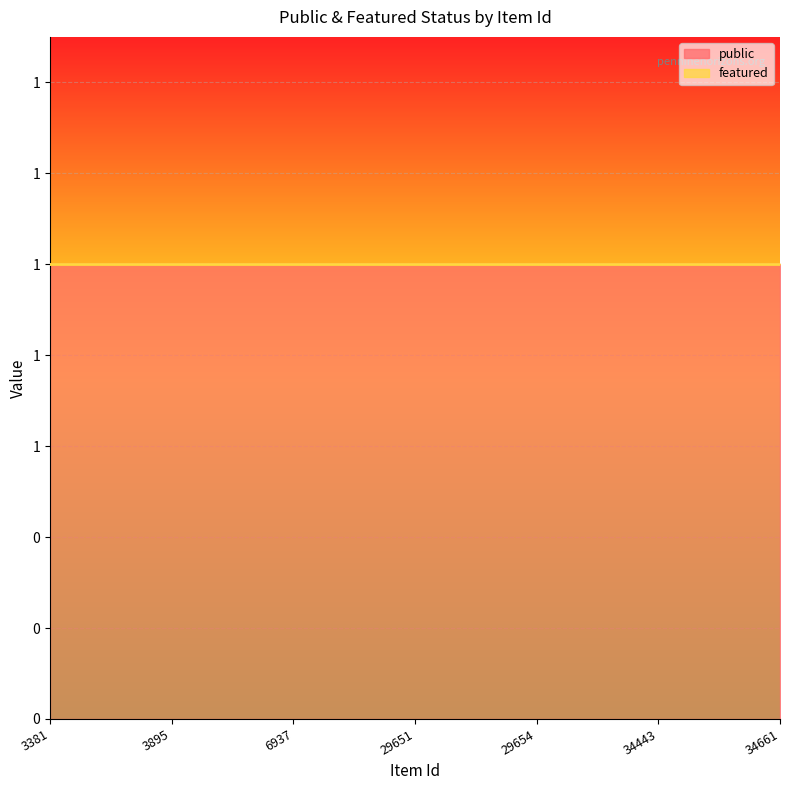

Which has a higher value, 6937 or 29651?

6937